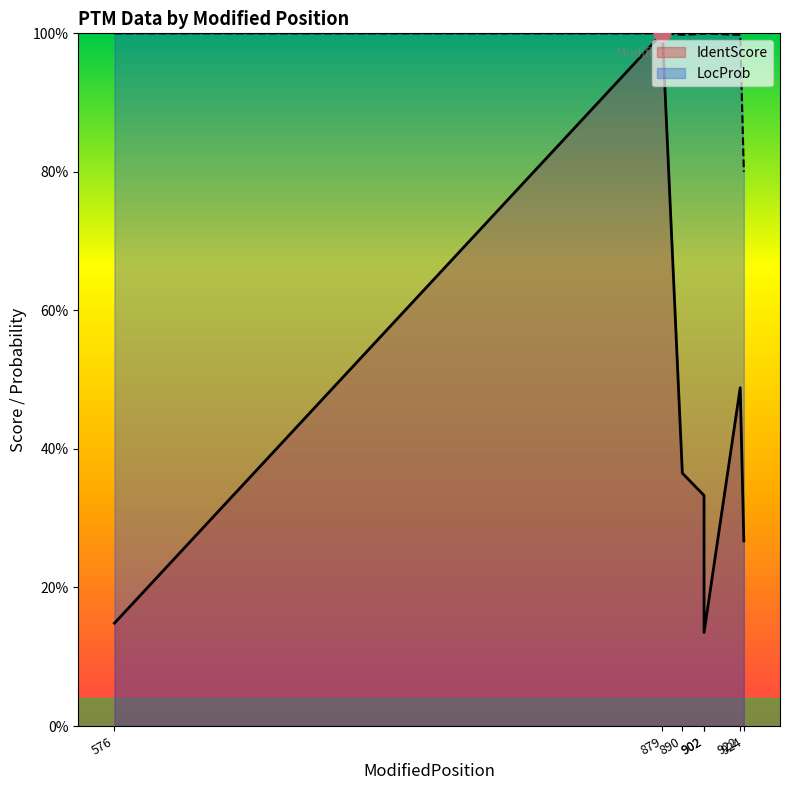

What is the total value across all series at 924?

106.7